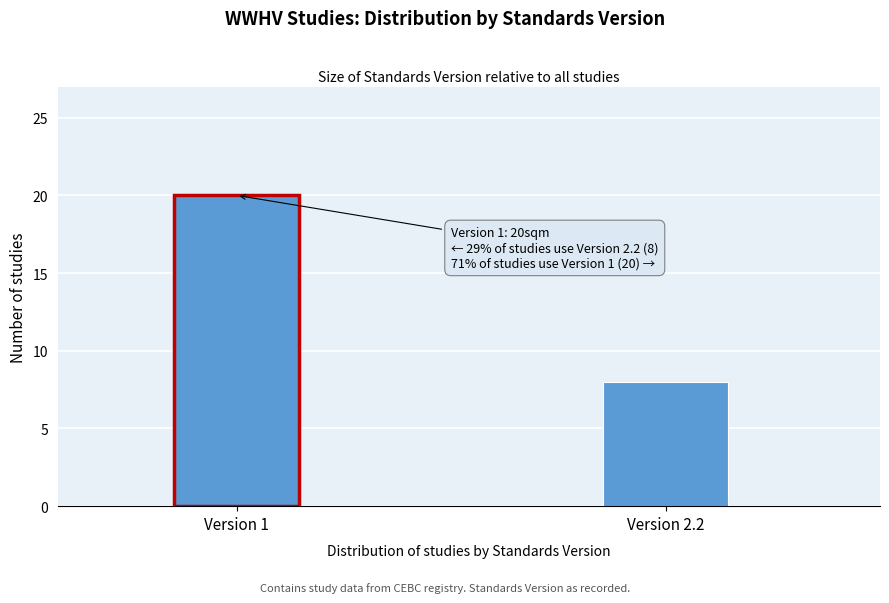

Reading right to left, transcribe all the data shown in this chart.

8	20